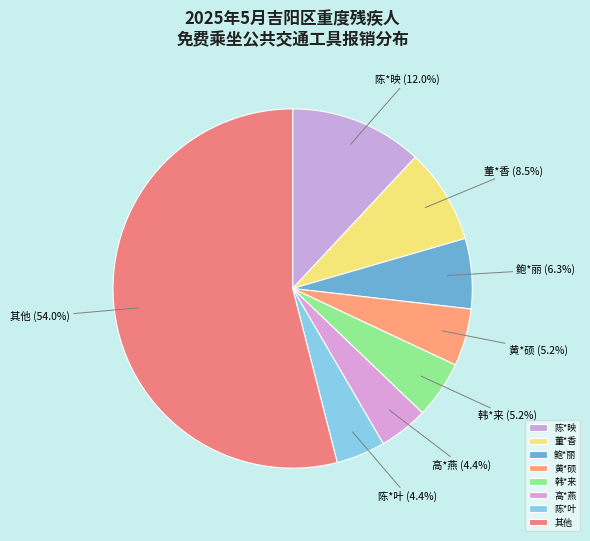

What is the ratio of the value at 陈*叶 to the value at 高*燕?

1.0